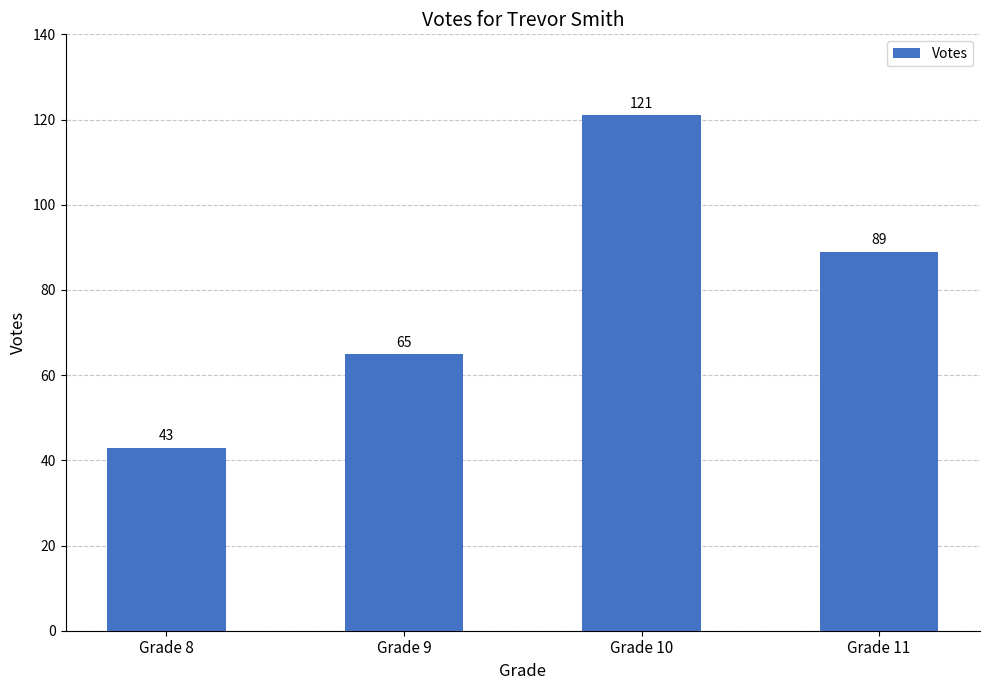

What is the smallest value displayed?

43